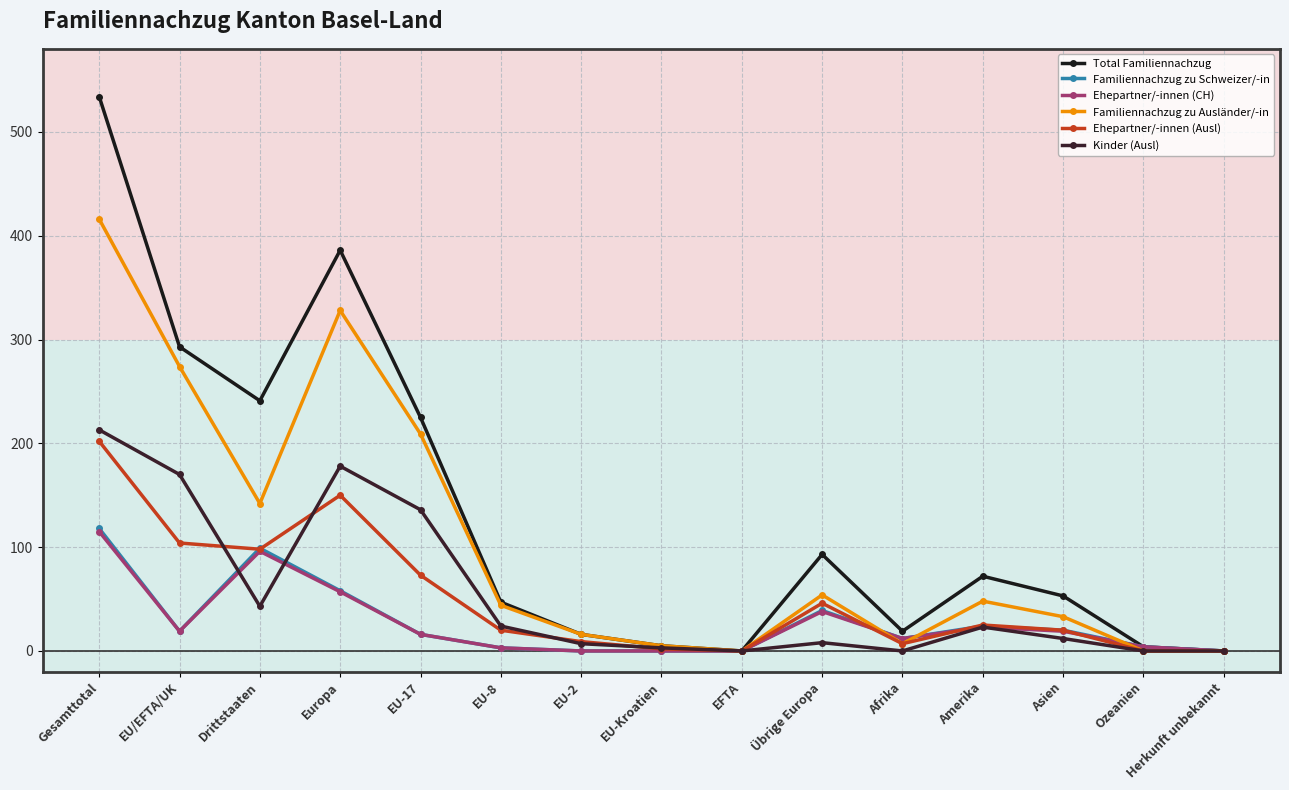

Between Europa and EU-Kroatien, which series saw the biggest shift?

Total Familiennachzug